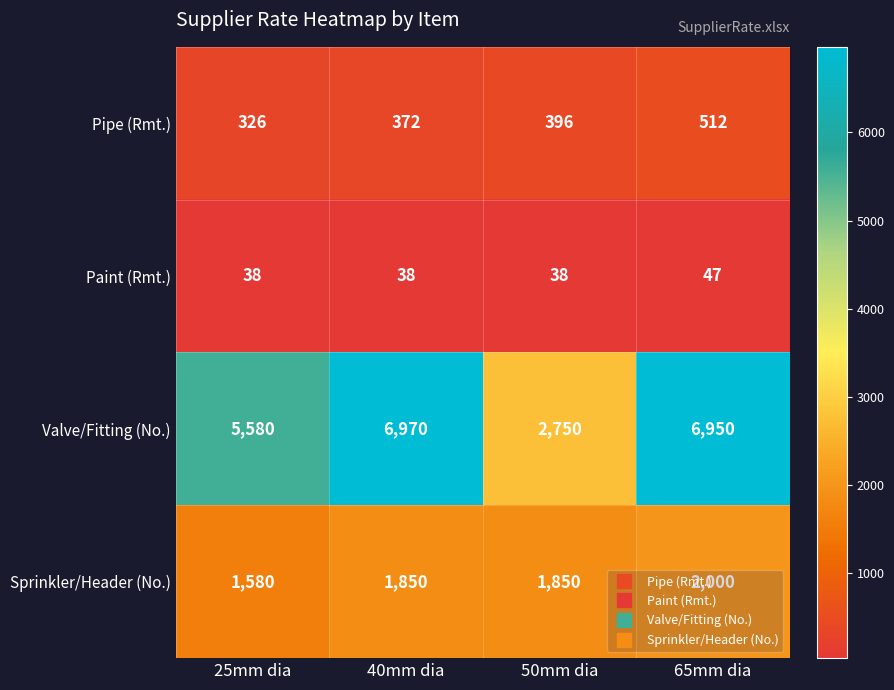

What is the difference between the second highest and minimum values in the Sprinkler/Header (No.) series?

270